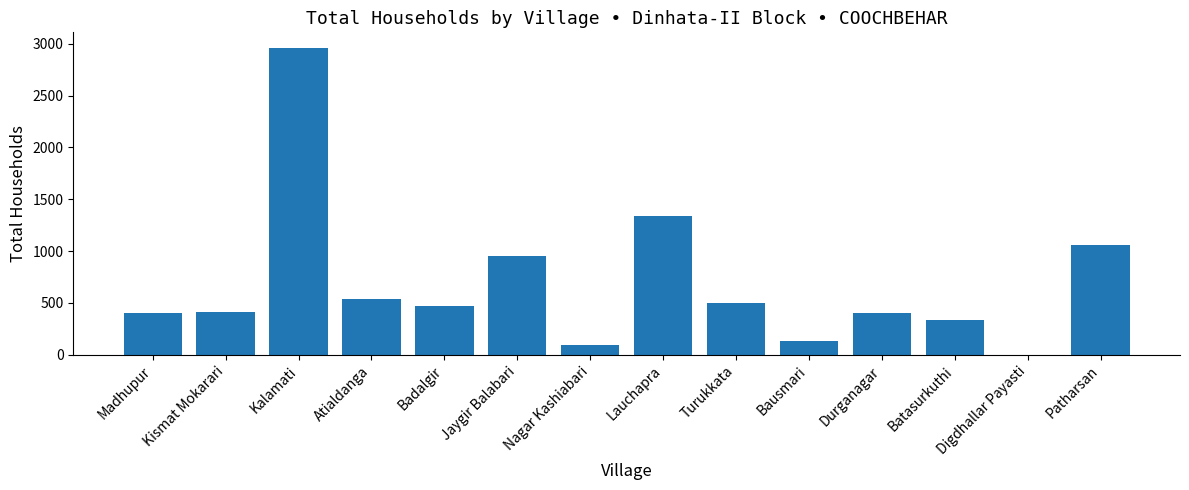

What is the greatest value displayed?

2961